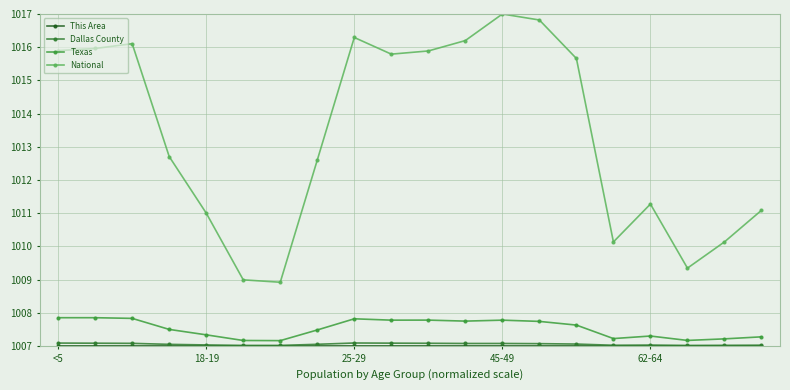

What is the sum of all National values?

20267.8